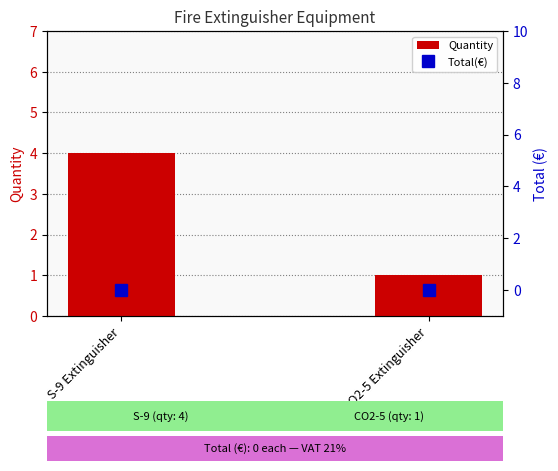

Which series changed the most between S-9 Extinguisher and CO2-5 Extinguisher?

Quantity